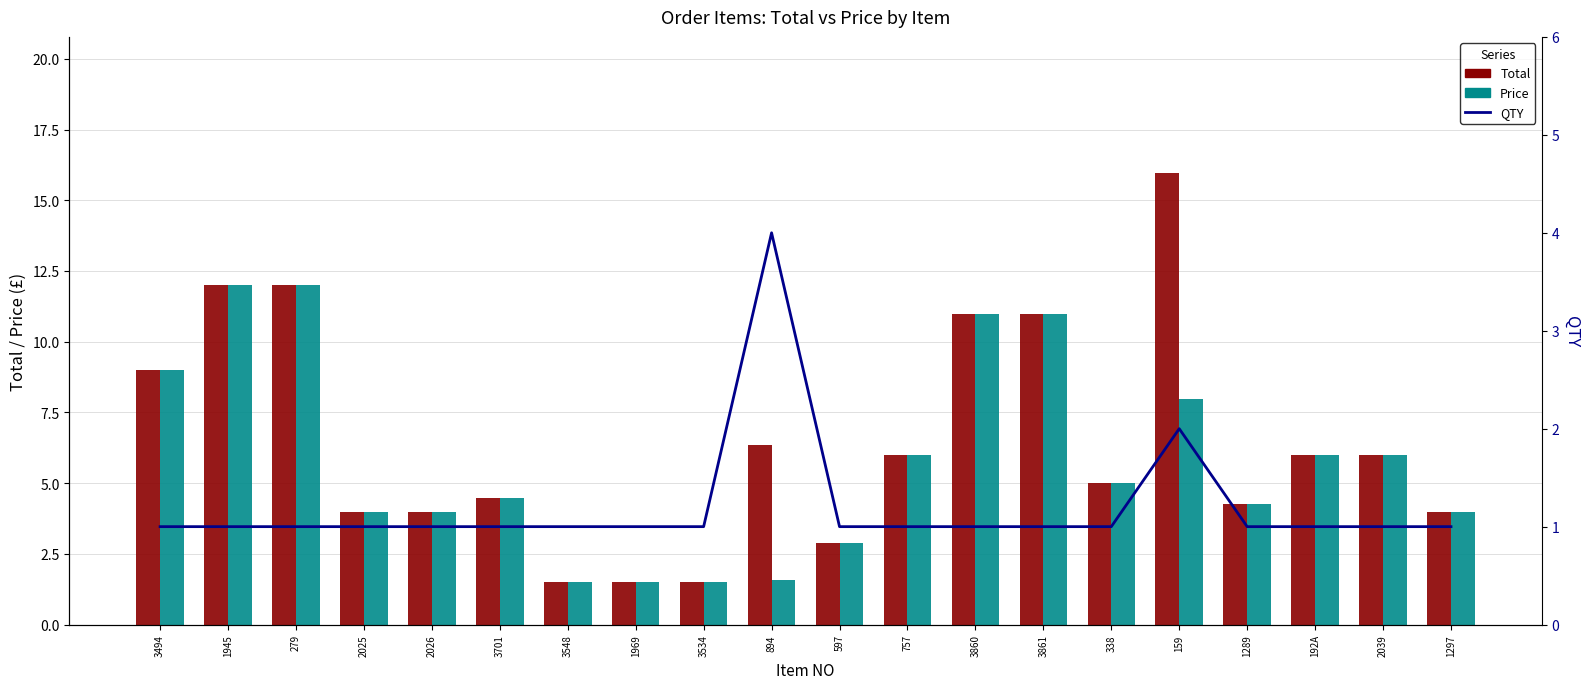

Where is Total nearest to the value 8?

3494